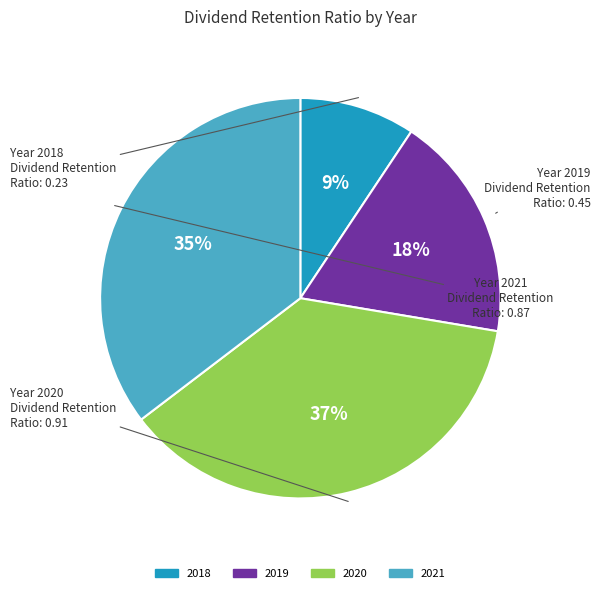

To the nearest percent, what is the difference between the largest and smallest slice percentages?

28%